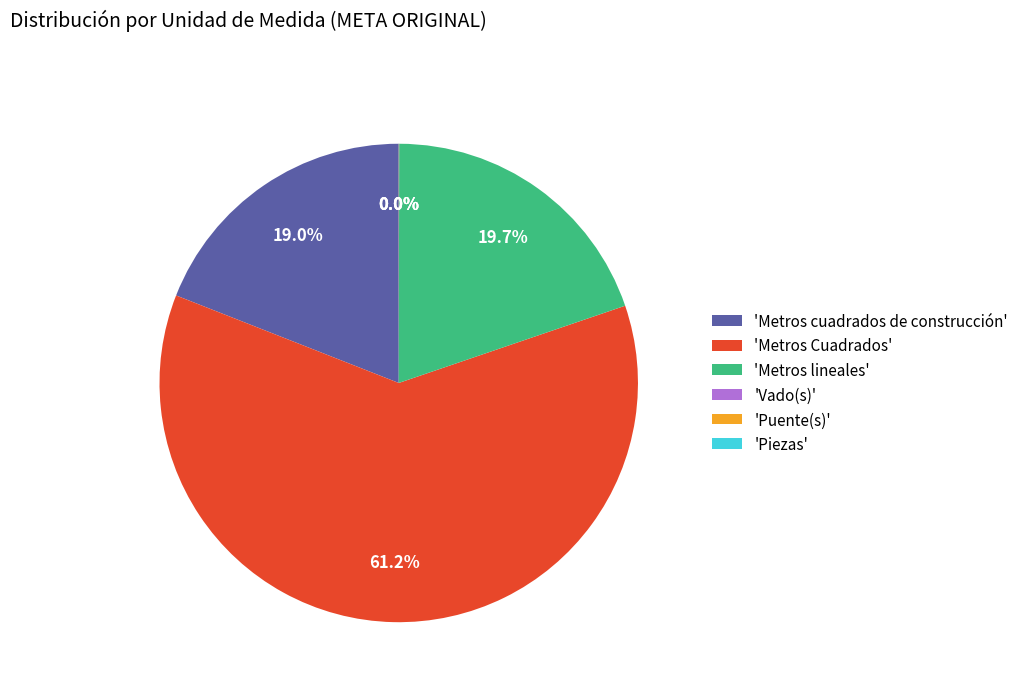

Is there a majority slice in this chart?

Yes